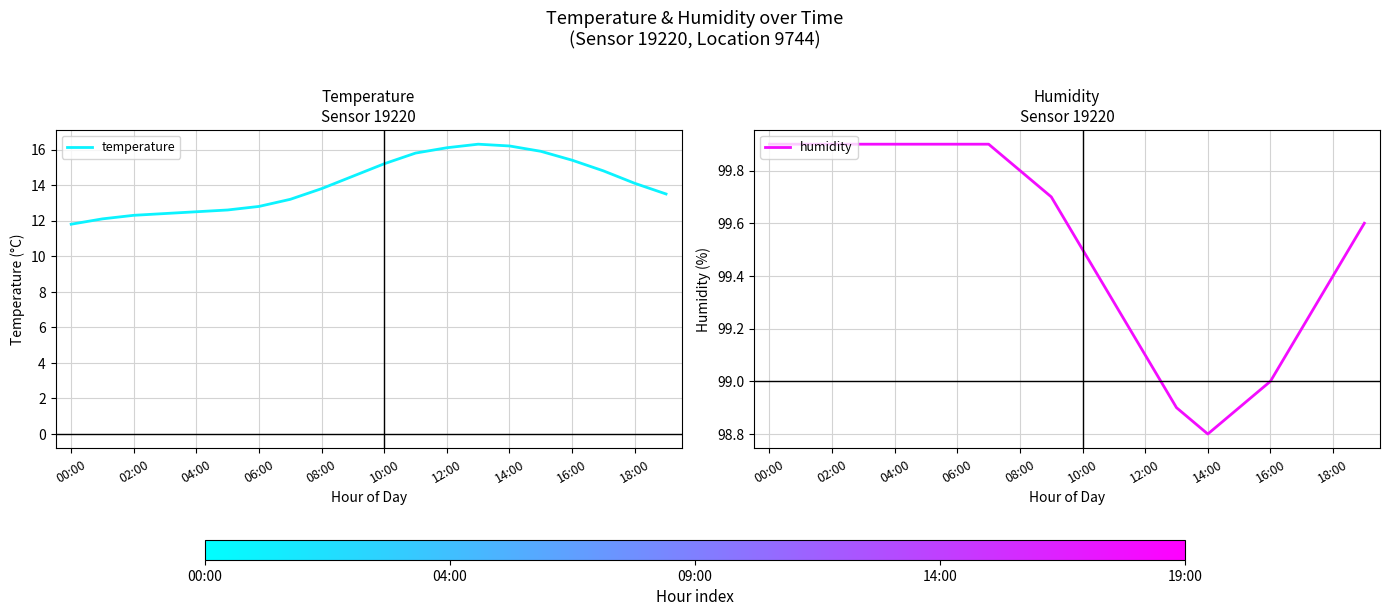

What is the maximum value for humidity?

99.9